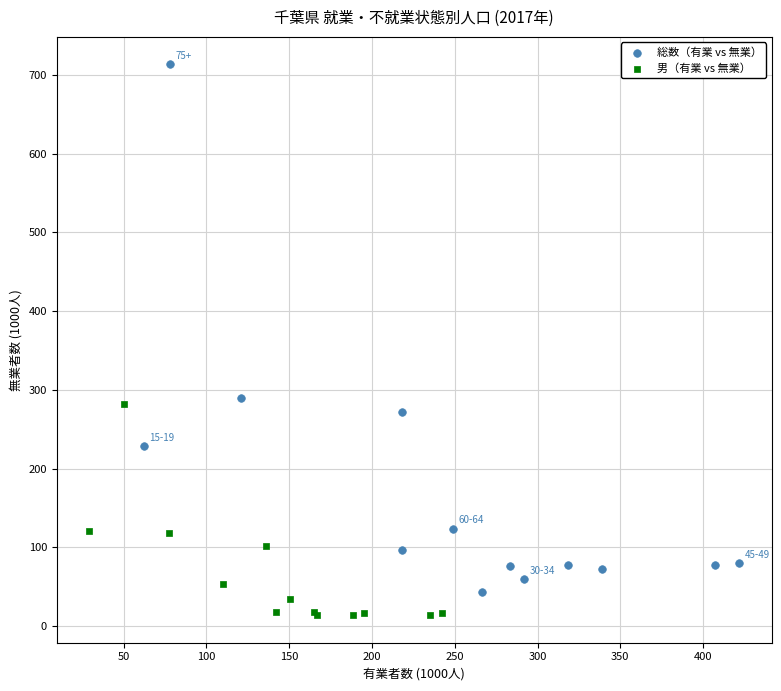

Which series has the largest Y range (max minus min)?

総数（有業 vs 無業）